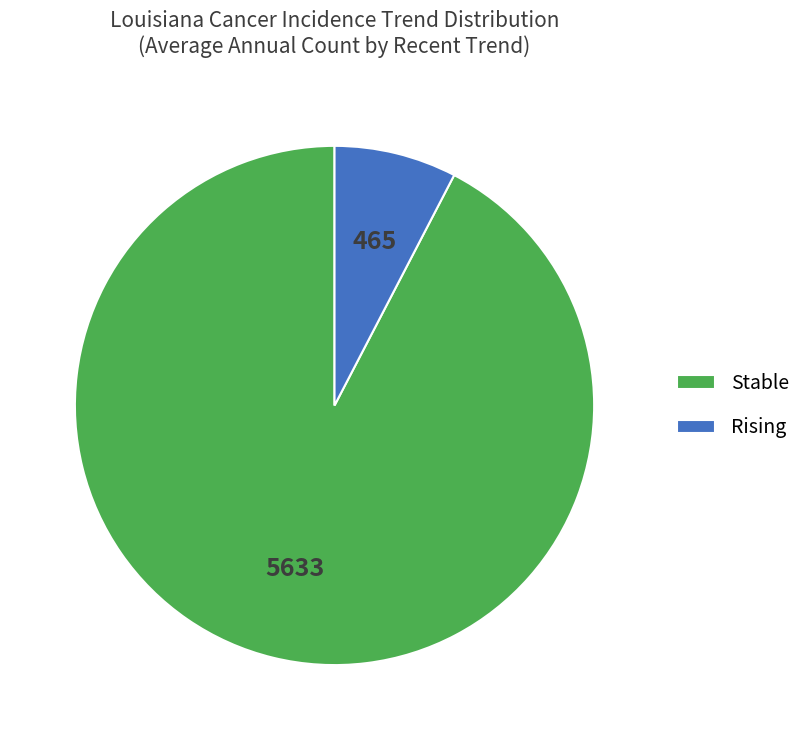

What is the ratio of the value at Stable to the value at Rising?

12.1